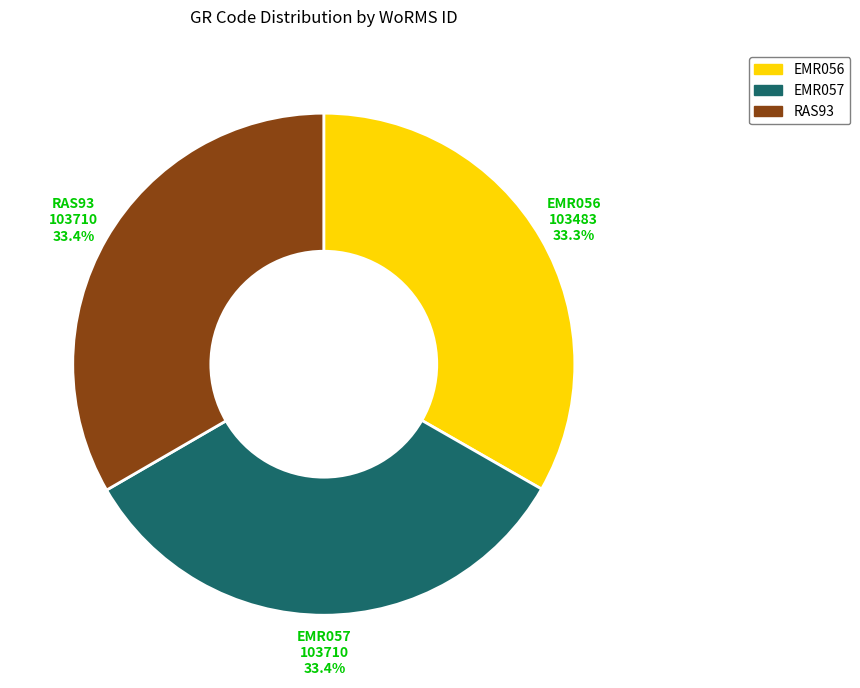

Is there a majority slice in this chart?

No